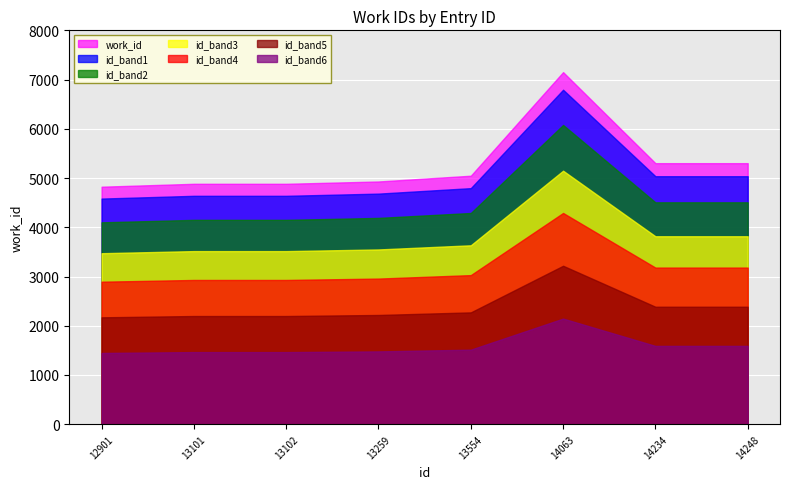

Rank the categories by value from lowest to highest.

12901, 13101, 13102, 13259, 13554, 14234, 14248, 14063